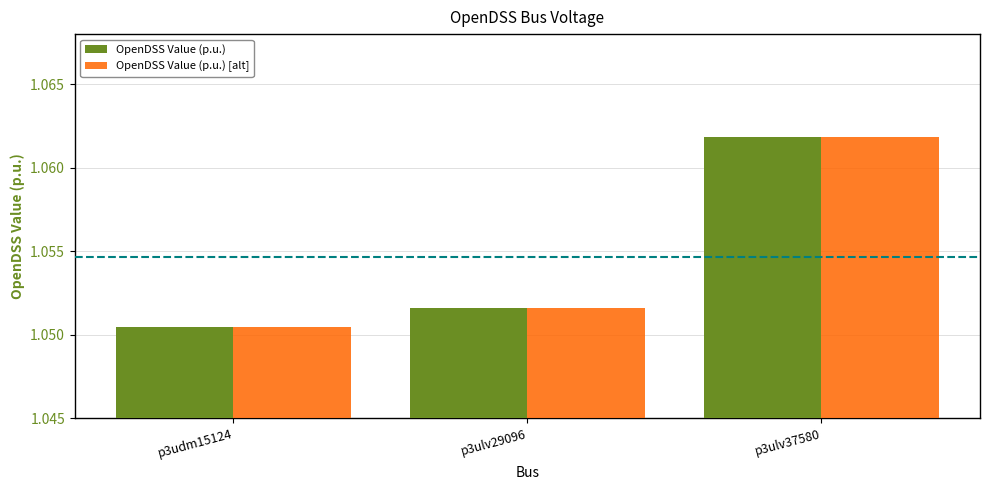

At which category does the chart reach its peak across all series?

p3ulv37580